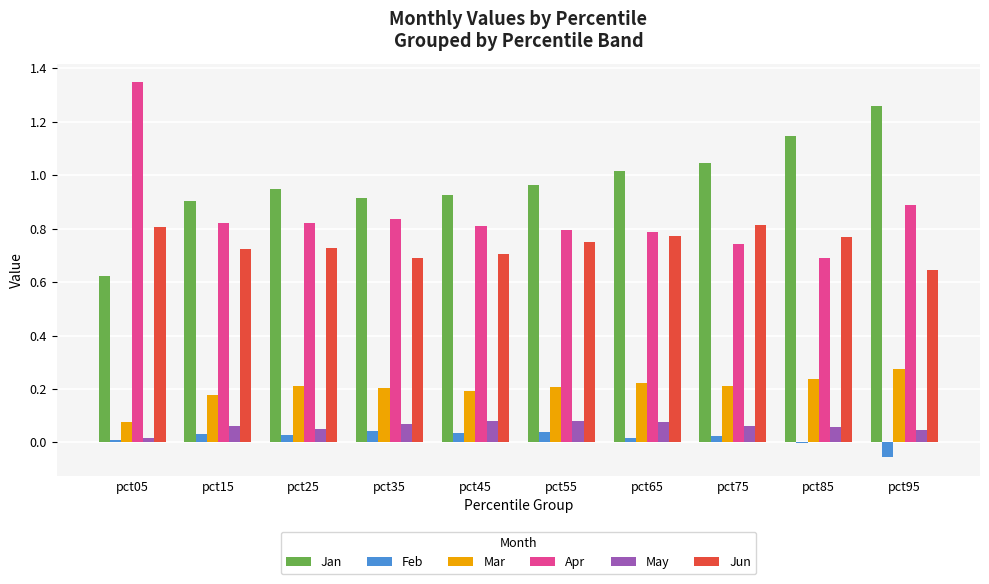

Which series has the largest total across all categories?

Jan